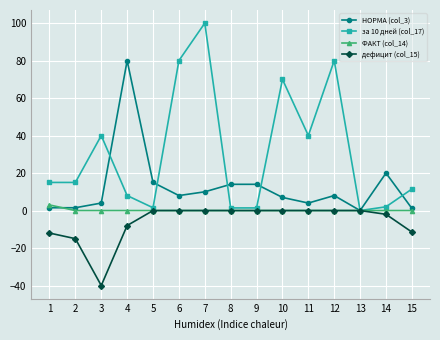

What is the difference between the second highest and second lowest values in the НОРМА (col_3) series?

18.9